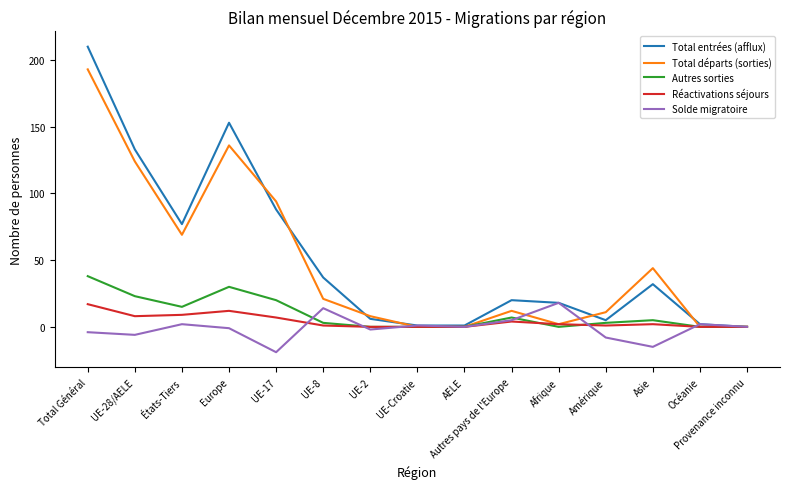

At which category is the sum across all series the highest?

Total Général